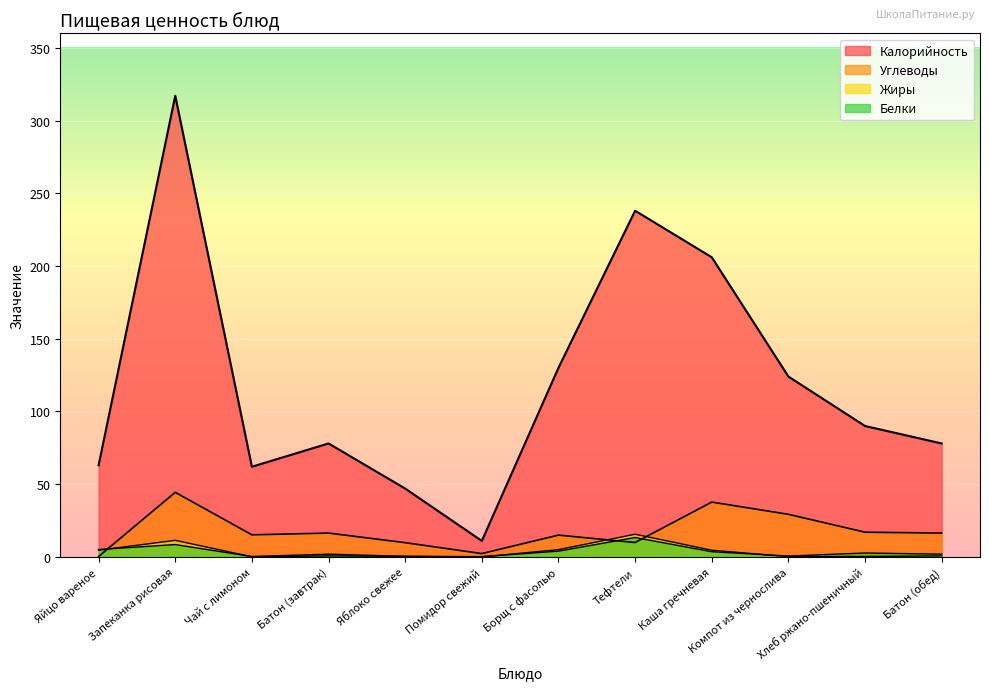

At which category does Жиры reach its first local peak?

Запеканка рисовая